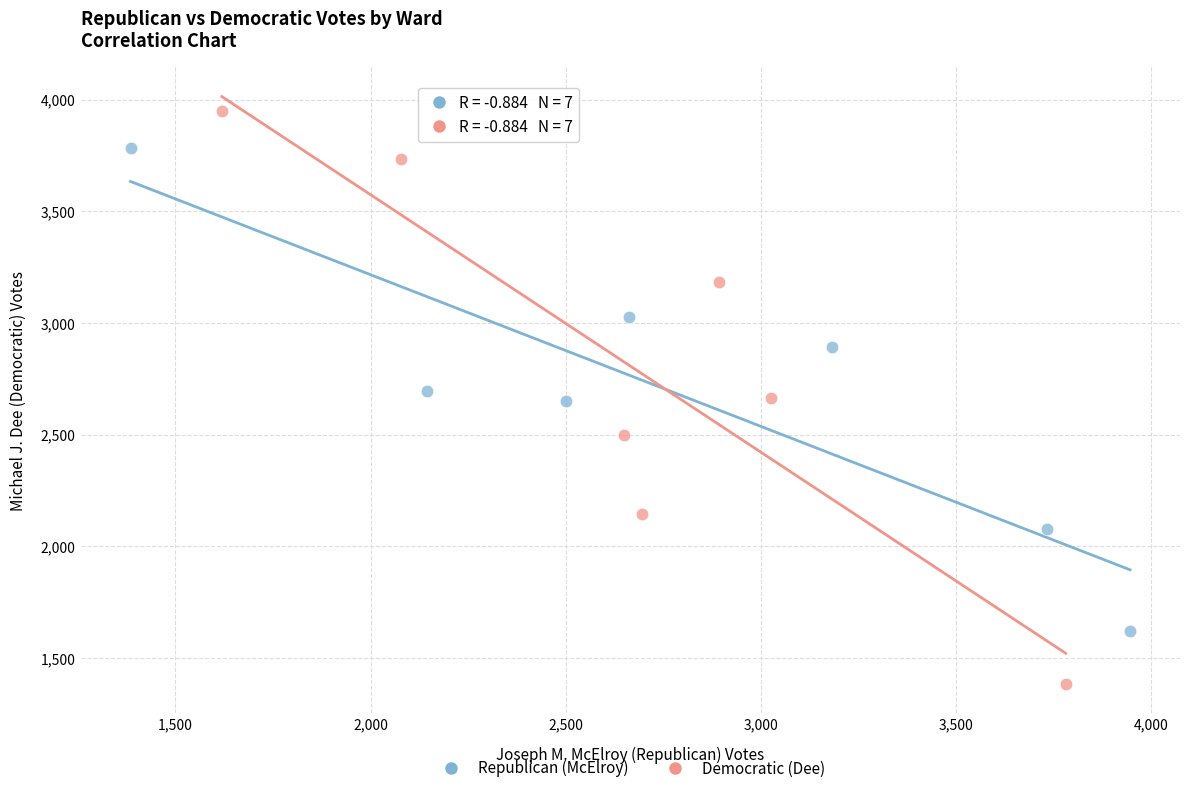

Which series has the widest spread of Y values?

Democratic (Dee)